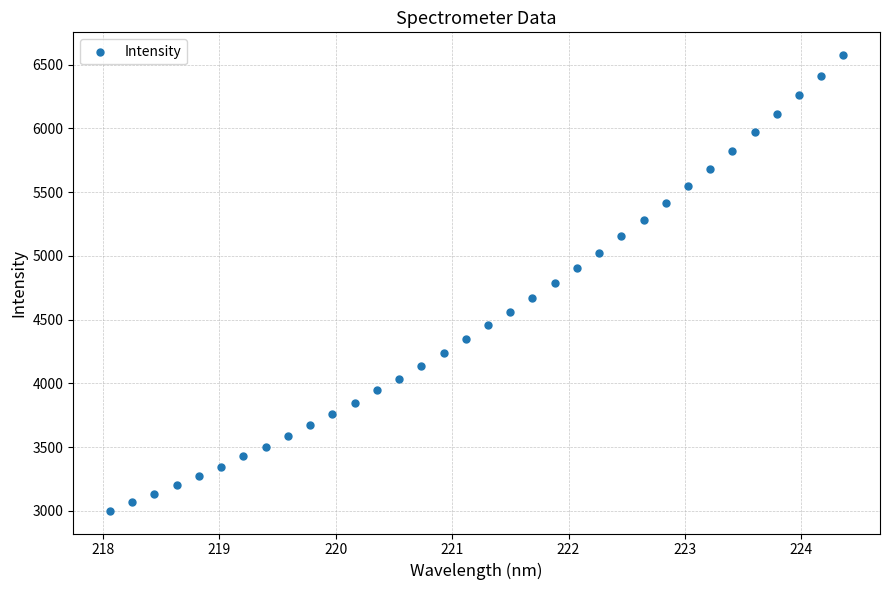

What is the range of Y values (max minus min)?

3574.2